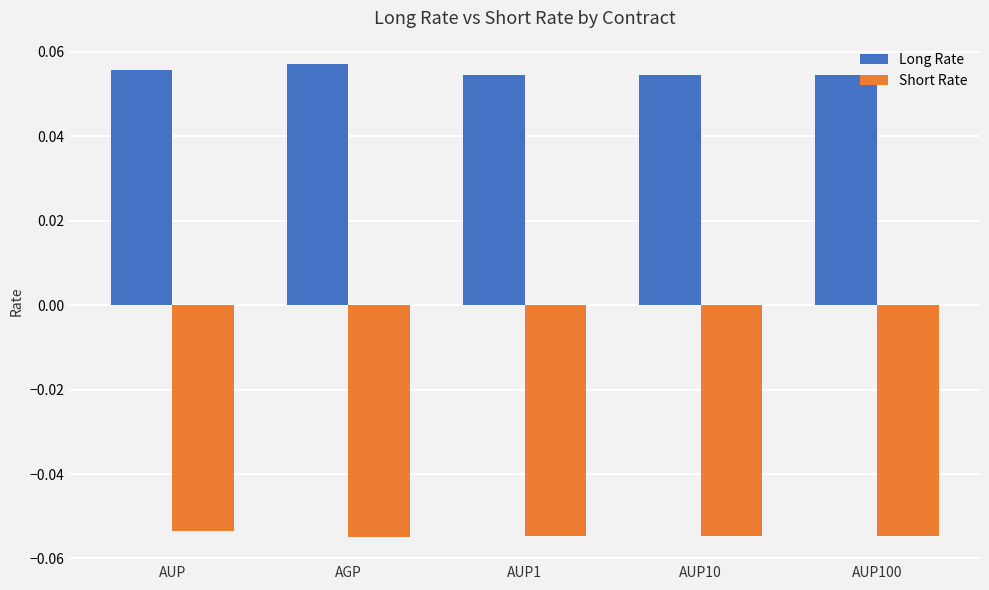

At how many categories does at least one series exceed 0?

5